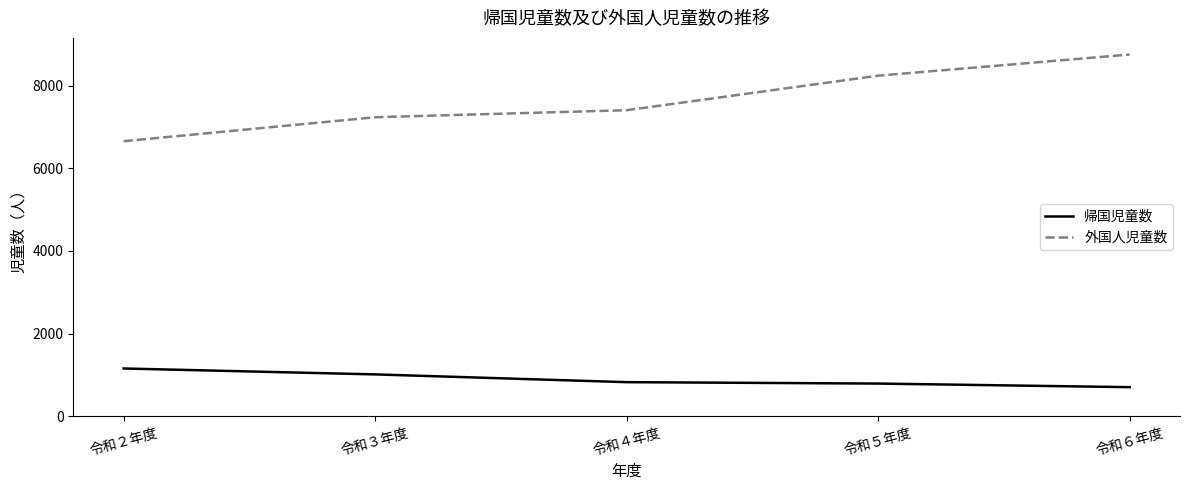

The 帰国児童数 series shows 351 at 令和６年度. True or false?

False